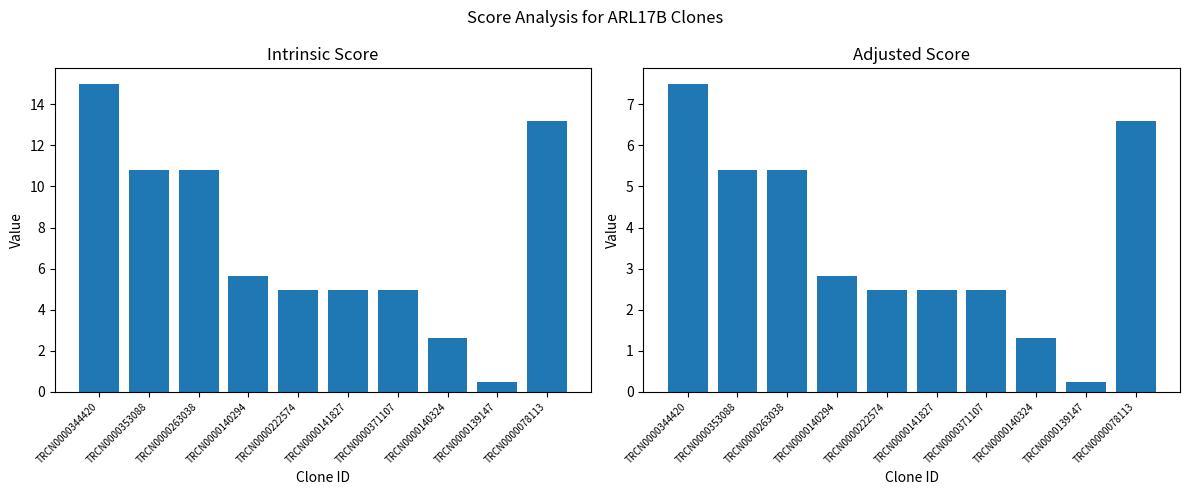

What is the minimum value shown in the chart?

0.2